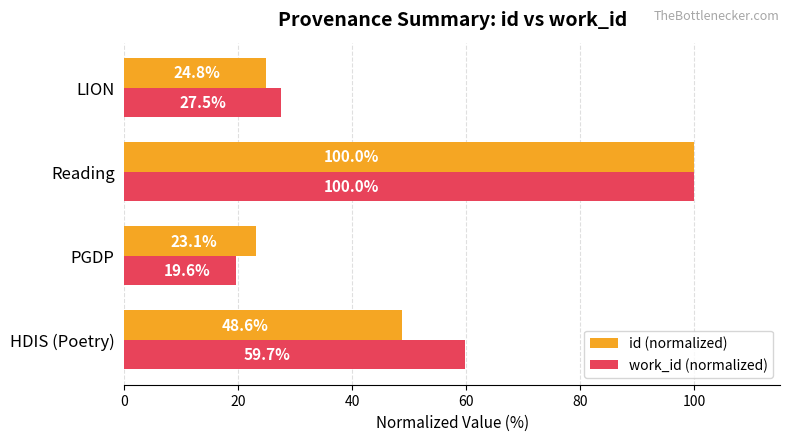

What is the difference between the maximum and minimum values in the work_id (normalized) series?

80.4